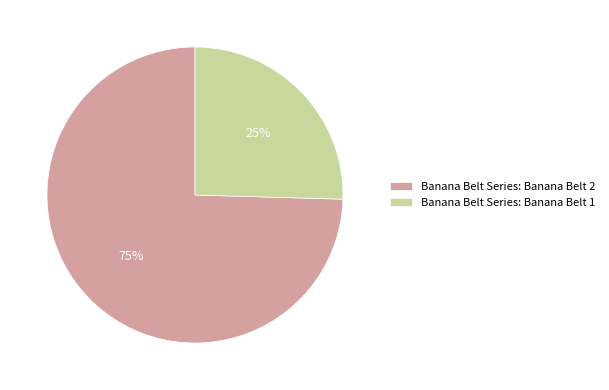

Which category has the smallest portion of the pie?

Banana Belt Series: Banana Belt 1